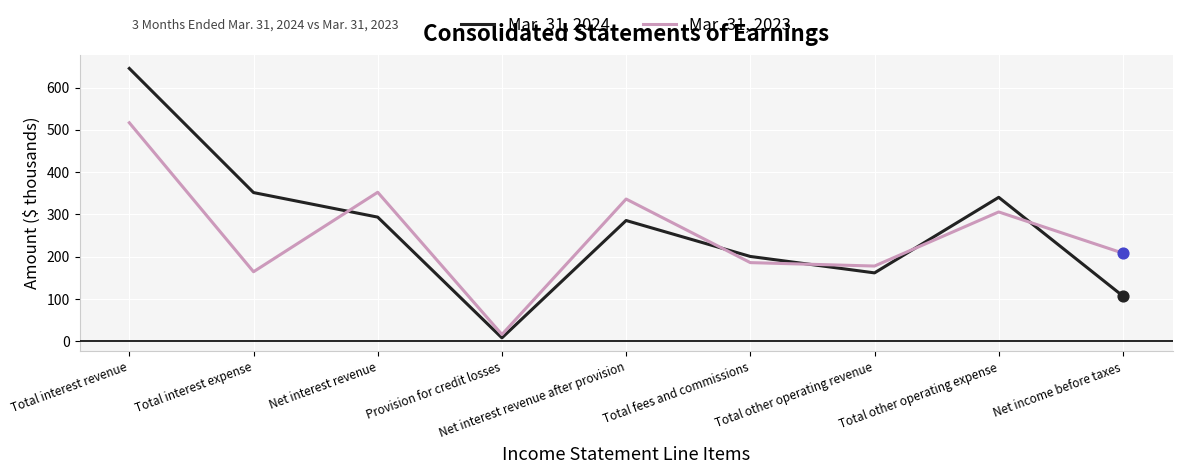

At which category is the sum across all series the highest?

Total interest revenue